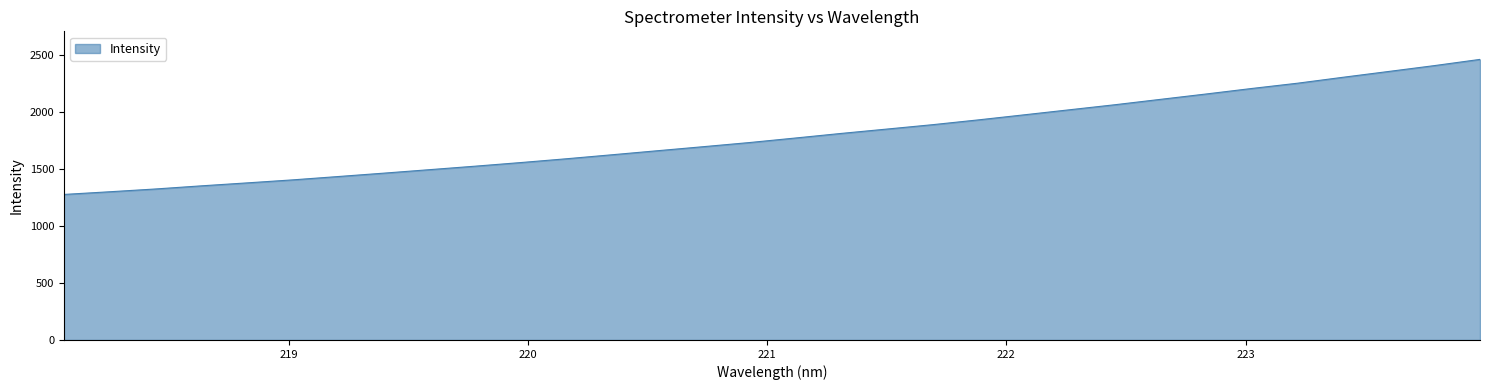

What is the smallest value displayed?

1276.3